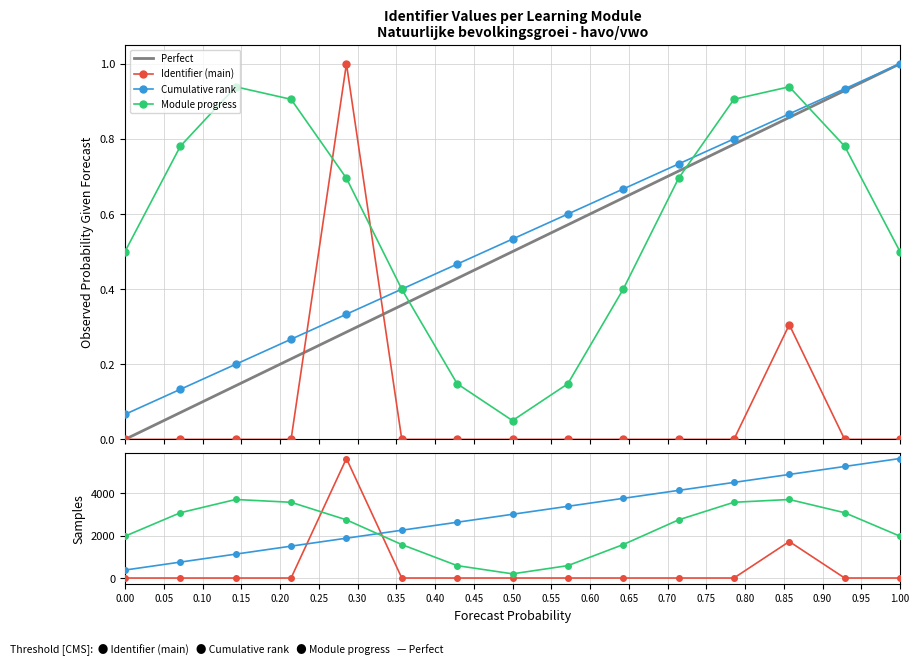

Reading left to right, what are all the values shown in this chart?

0.0	0.0	0.0	0.0	1.0	0.0	0.0	0.0	0.0	0.0	0.0	0.0	0.3	0.0	0.0